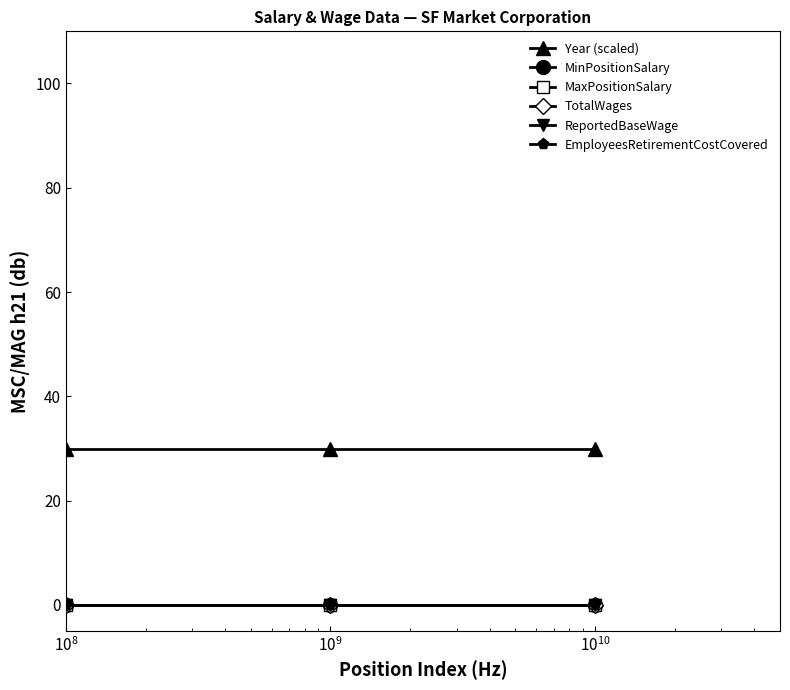

At how many categories does at least one series exceed 16?

3